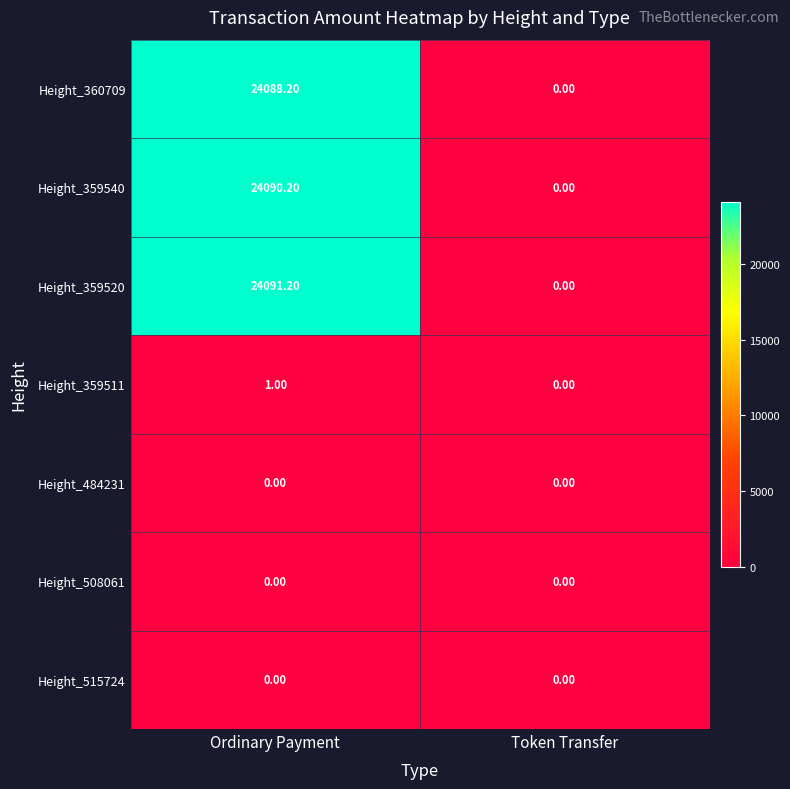

At which category is the sum across all series the highest?

Ordinary Payment